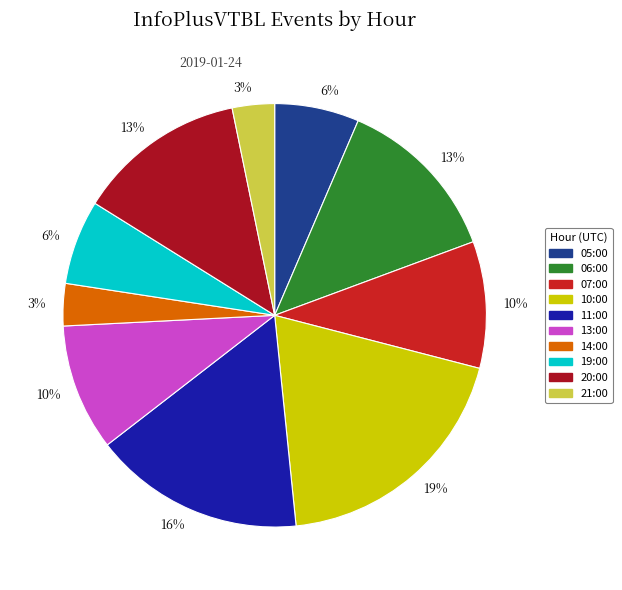

What percentage do 19:00 and 06:00 together represent?

19.4%